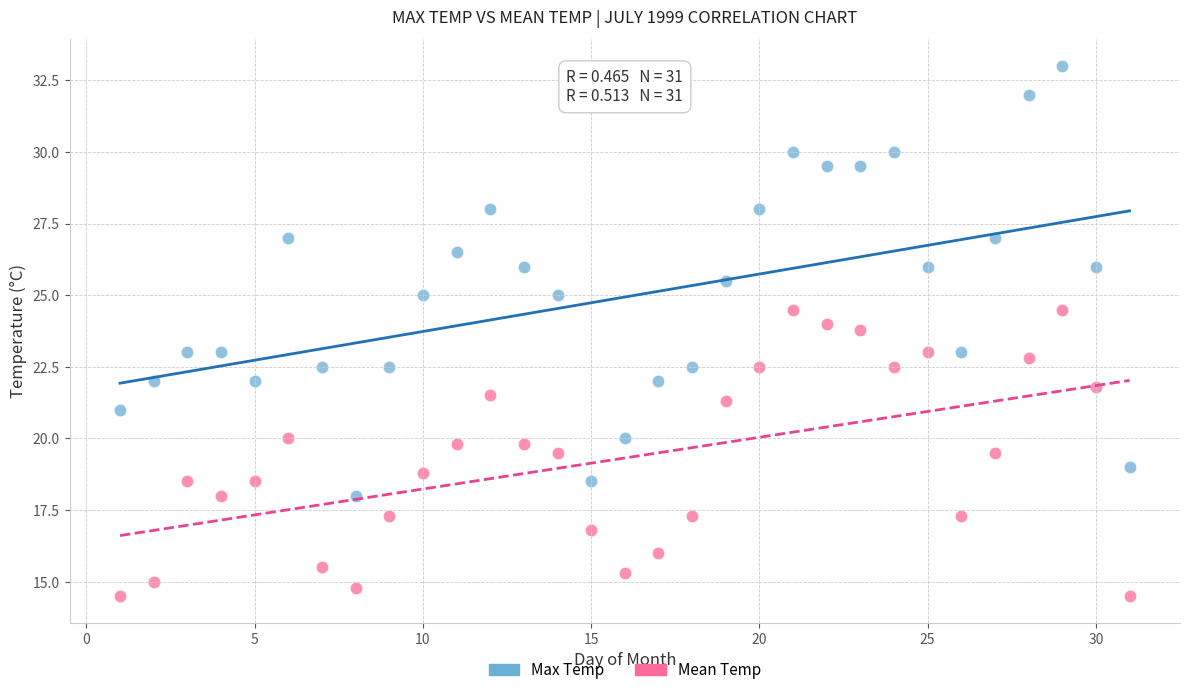

Which series contains the highest Y value?

Max Temp